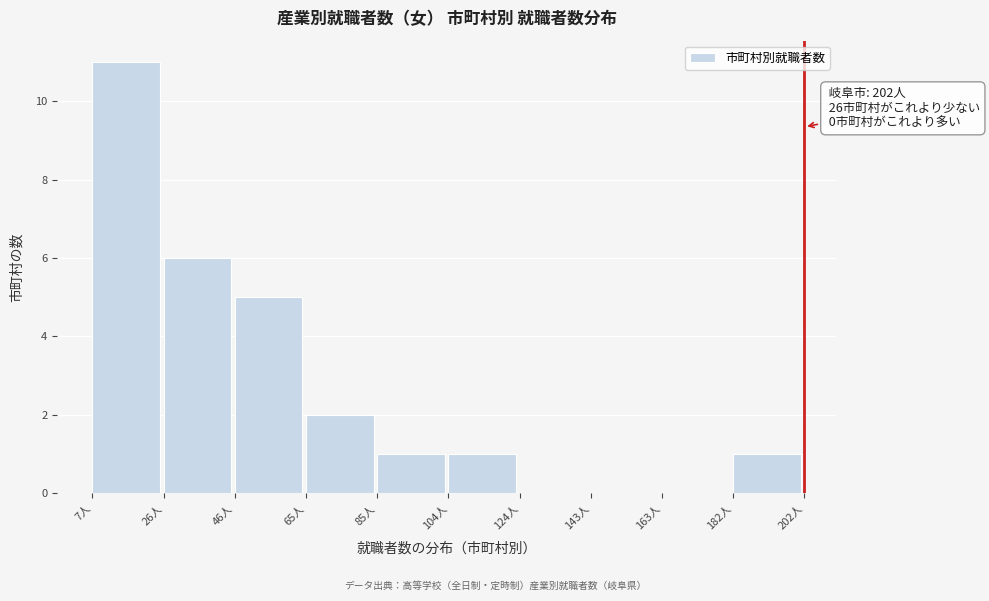

Over which range of the x-axis is the bar tallest?

7.0 to 26.5